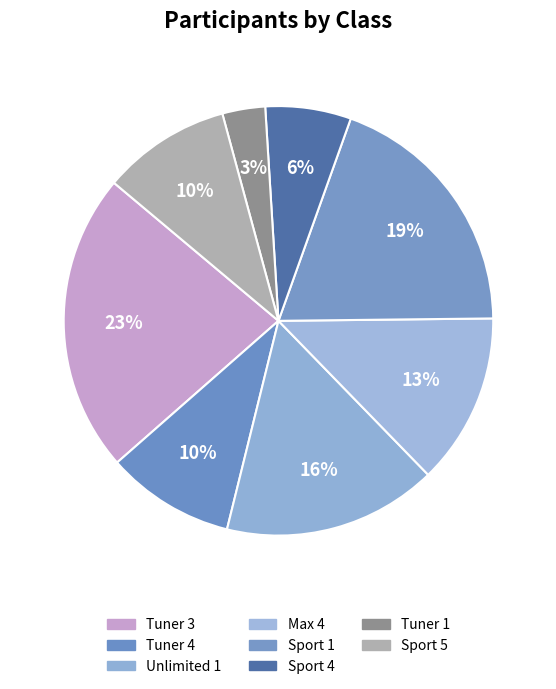

To the nearest percent, what portion does Tuner 3 represent?

23%